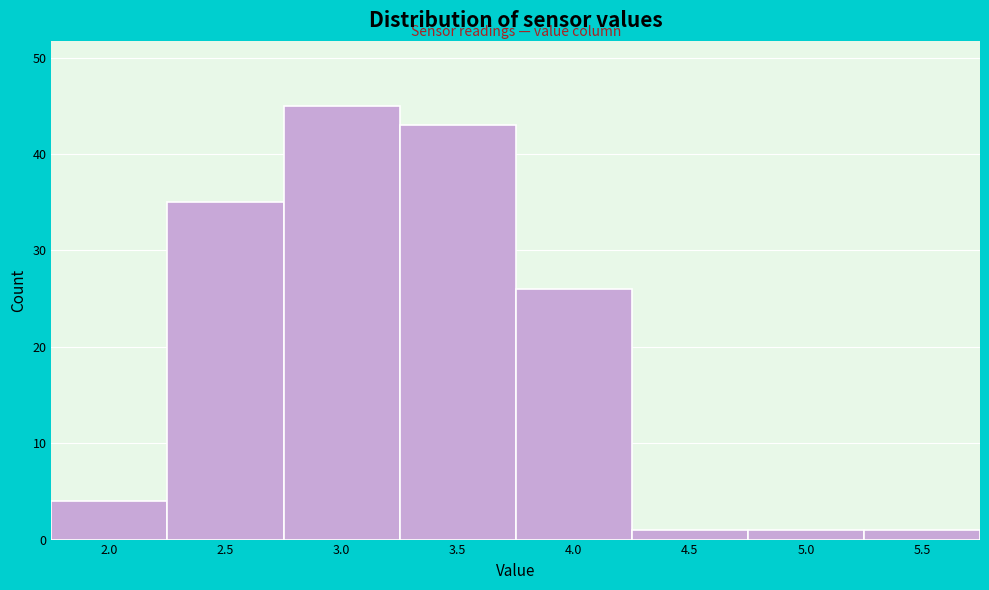

Reading left to right, what are all the values shown in this chart?

4	35	45	43	26	1	1	1